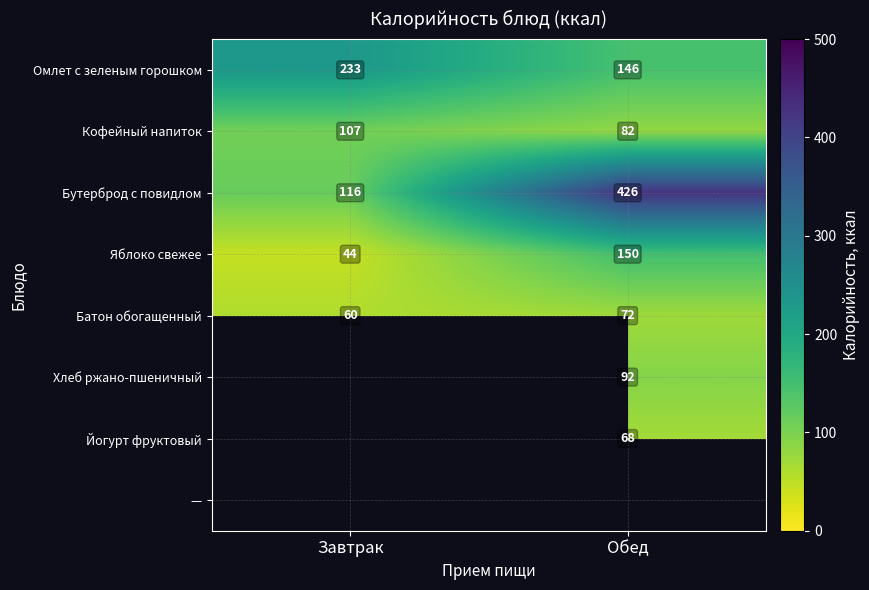

Which label corresponds to the largest value in the chart?

Обед